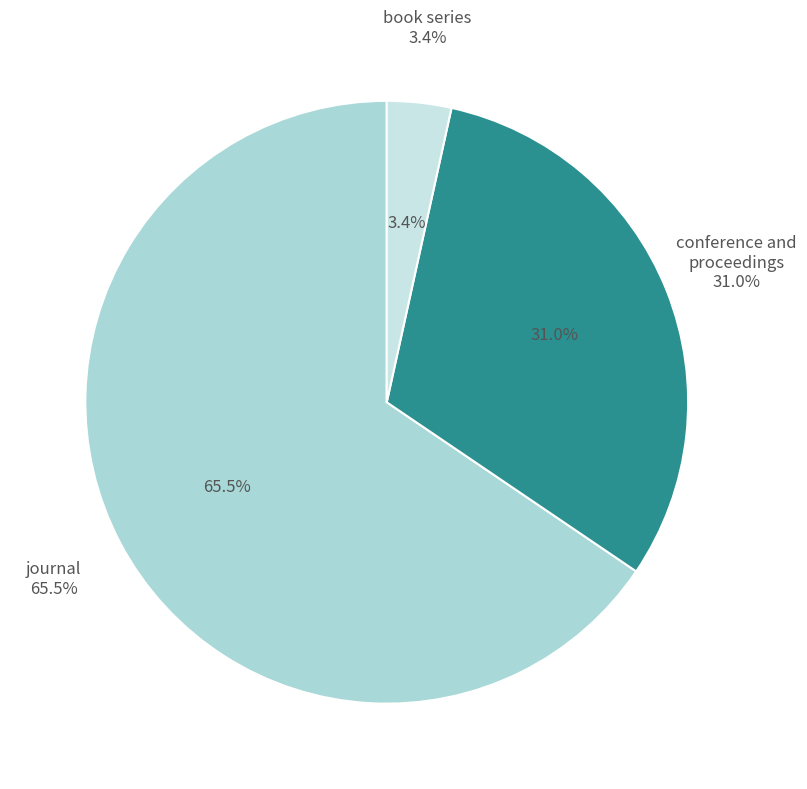

To the nearest percent, what is the difference between the largest and smallest slice percentages?

62%